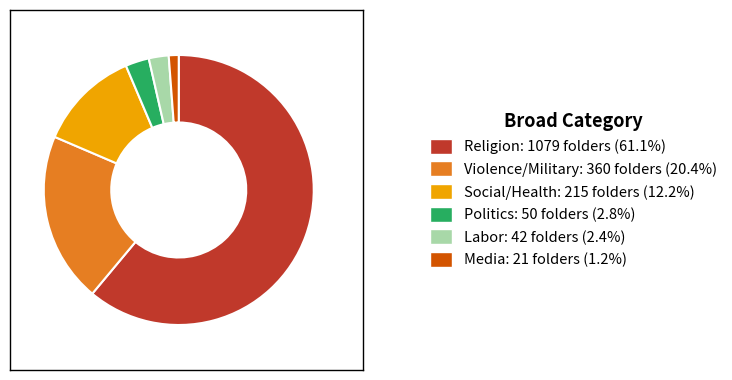

Approximately how many times larger is the value at Politics: 50 folders (2.8%) compared to Labor: 42 folders (2.4%)?

1.2